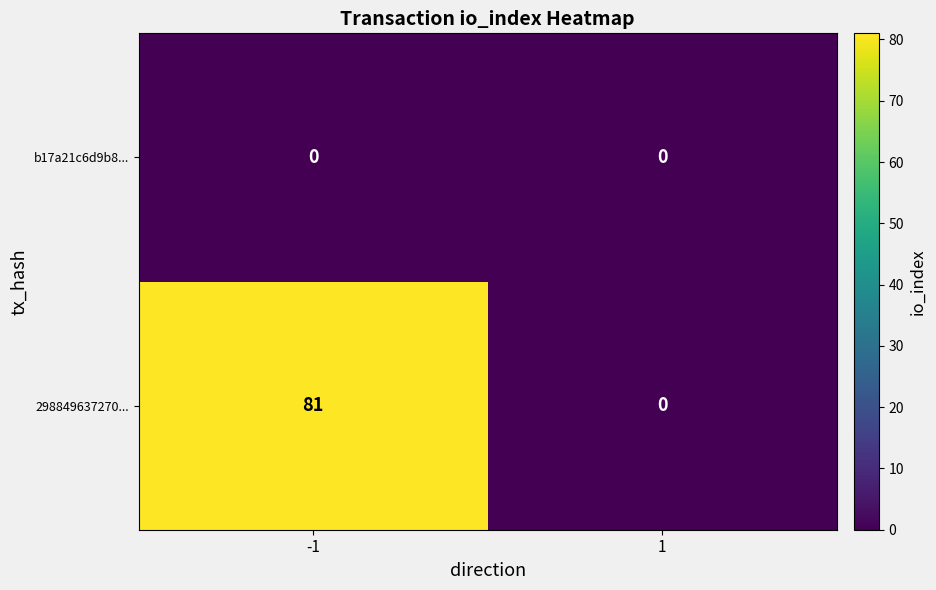

How many categories are shown in the chart?

2